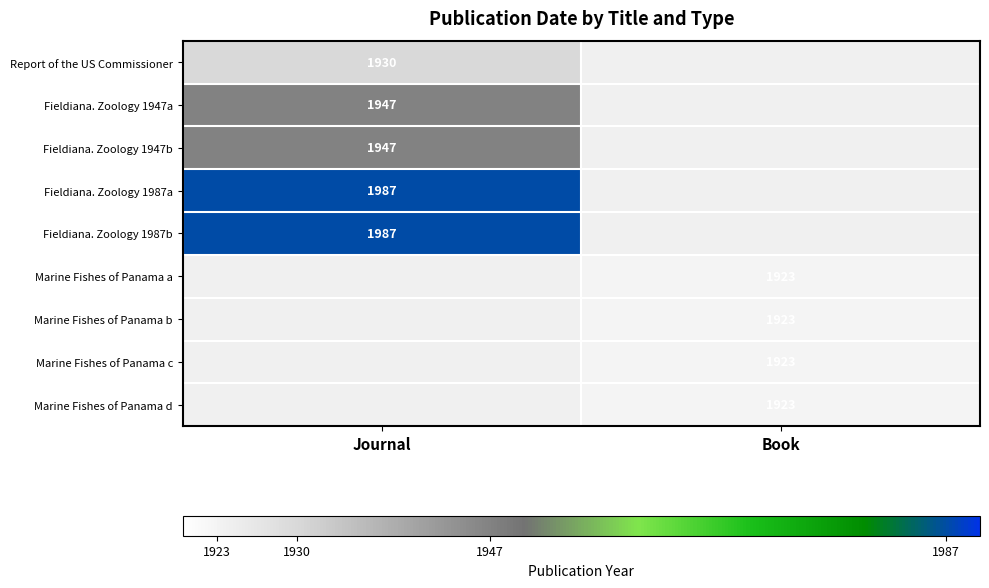

The Marine Fishes of Panama d series shows 1923 at Book. True or false?

True